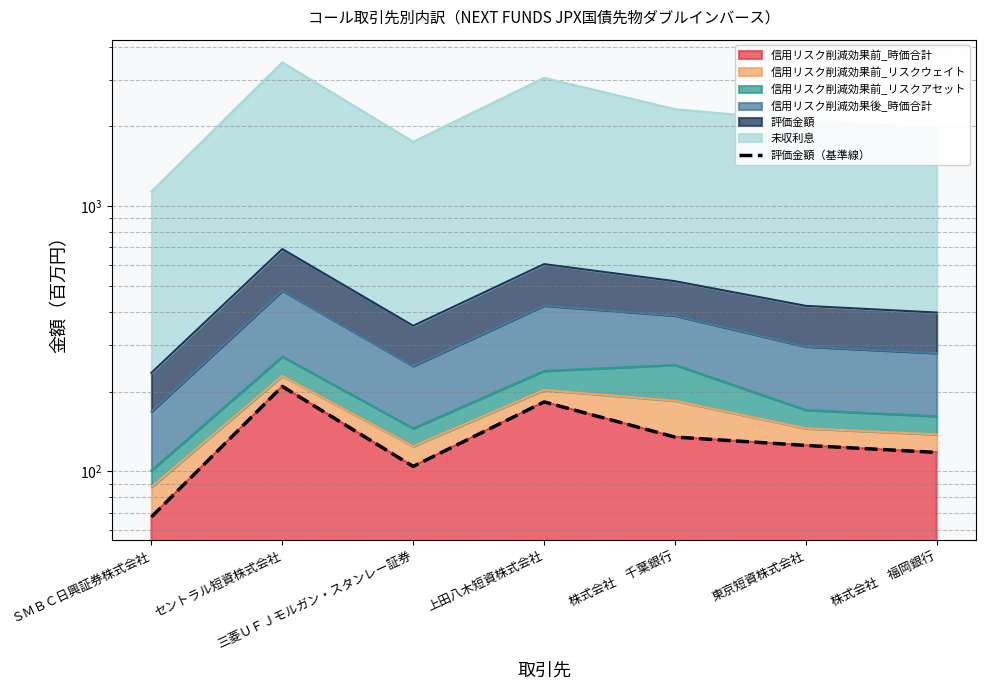

True or false: the data has more than 2 interior local peaks.

False